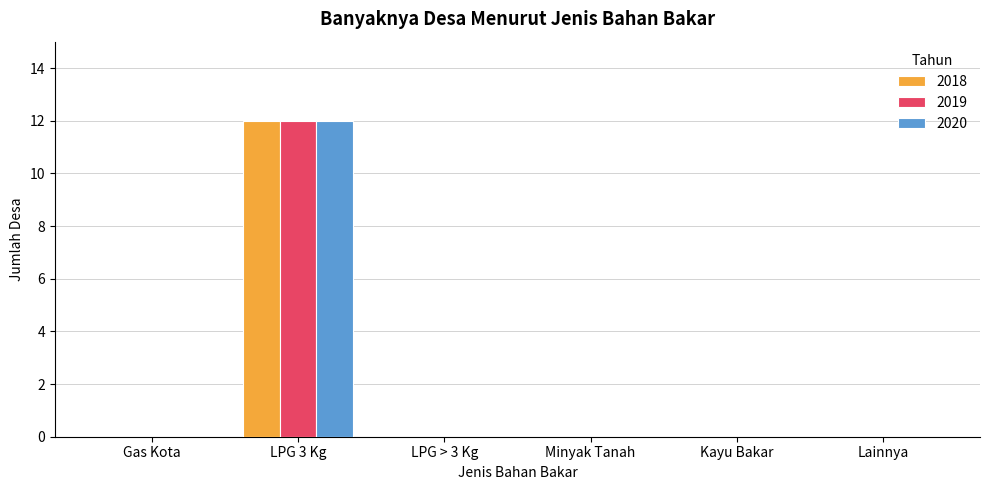

The value of 2019 at Kayu Bakar is 0. True or false?

True